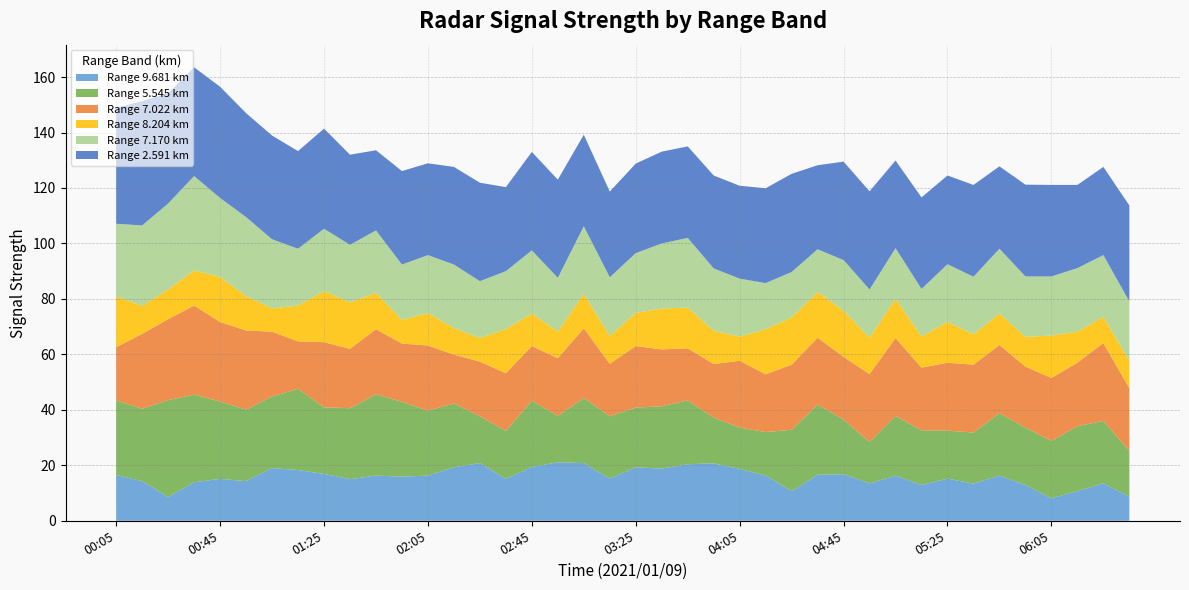

What is the total value across all series at 04:05?

120.8